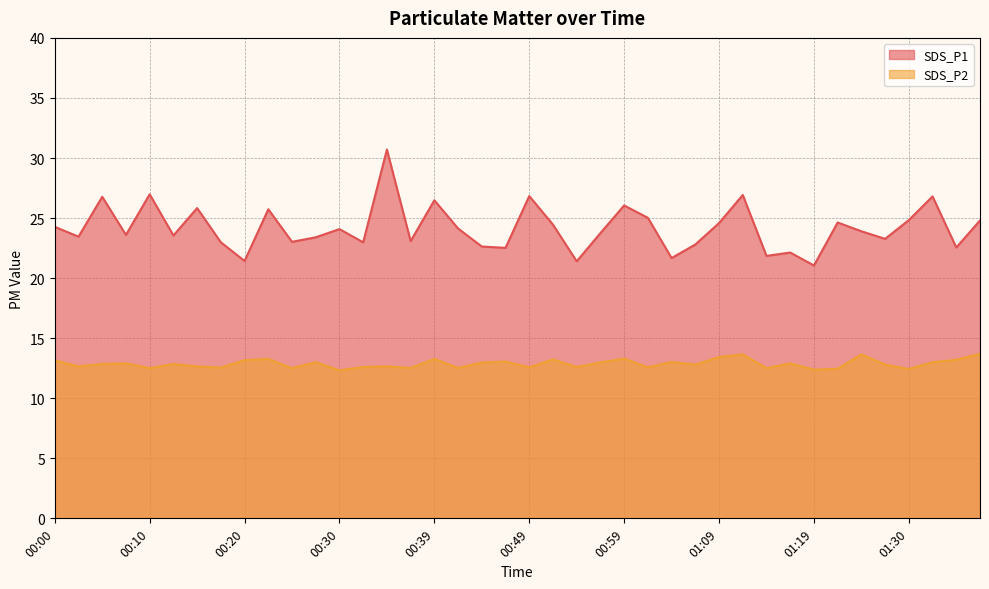

Where does the SDS_P1 series first go above 23?

00:00